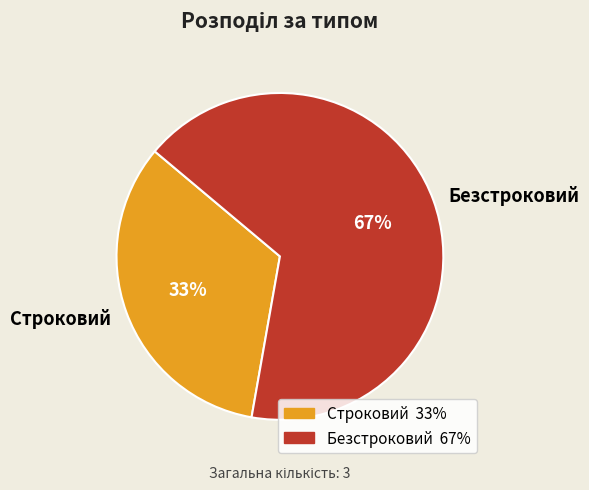

Do Строковий and Безстроковий together represent more than half of the pie?

Yes